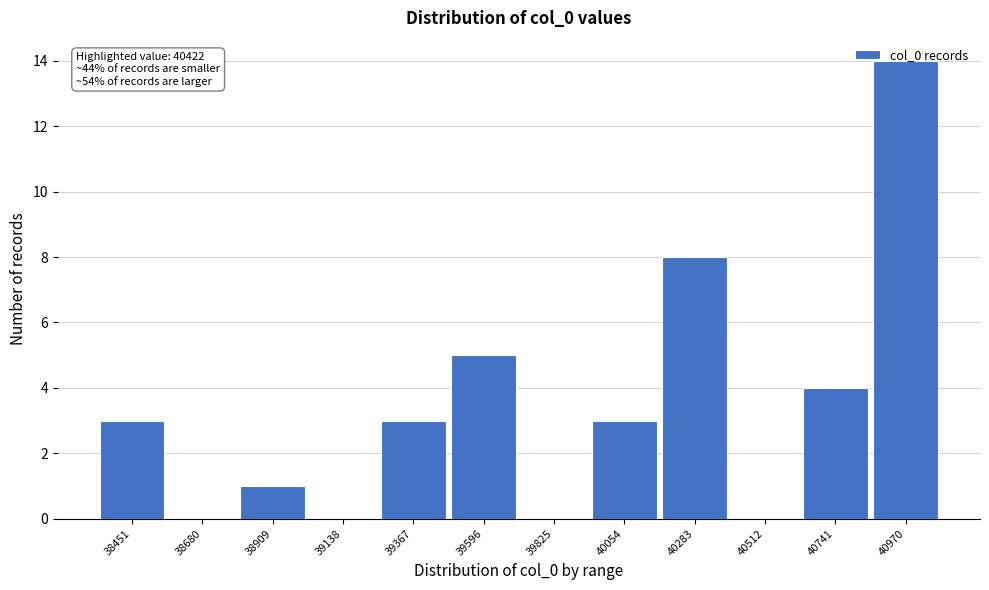

At which label is the value closest to 7?

40283